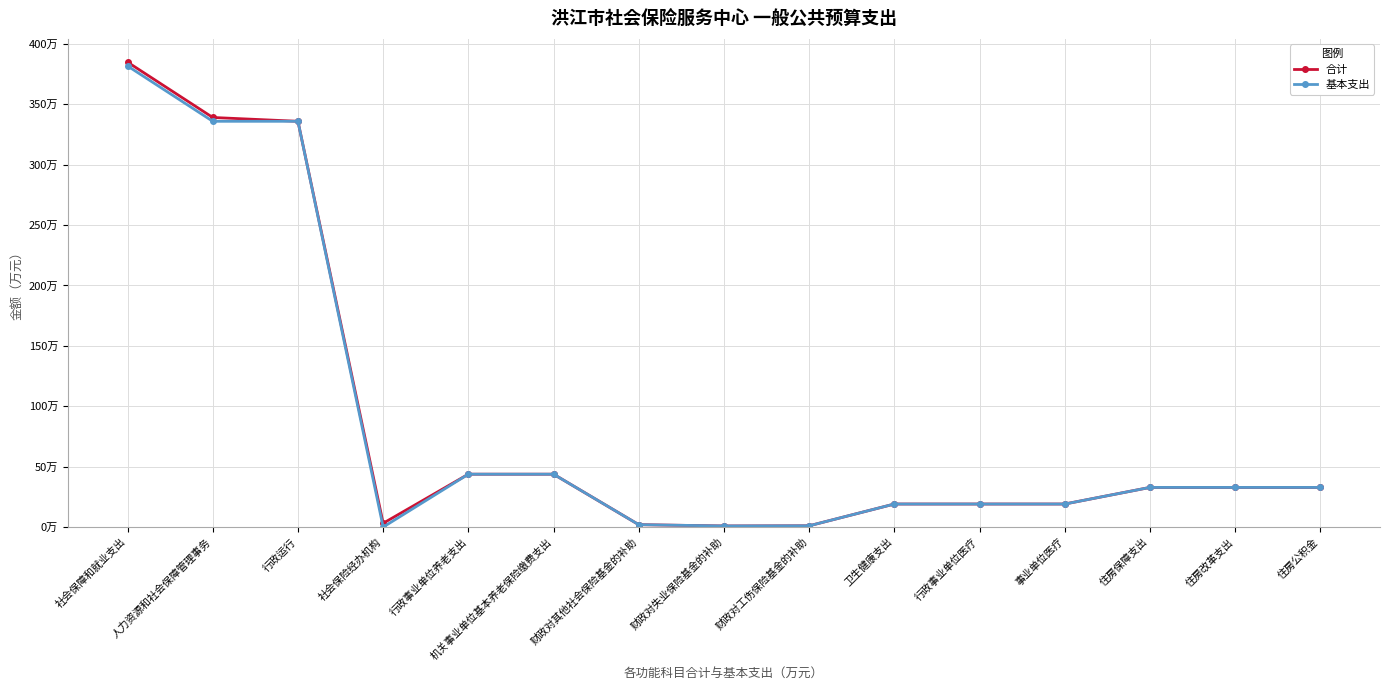

What is the difference between the maximum and minimum values in the 基本支出 series?

381.7